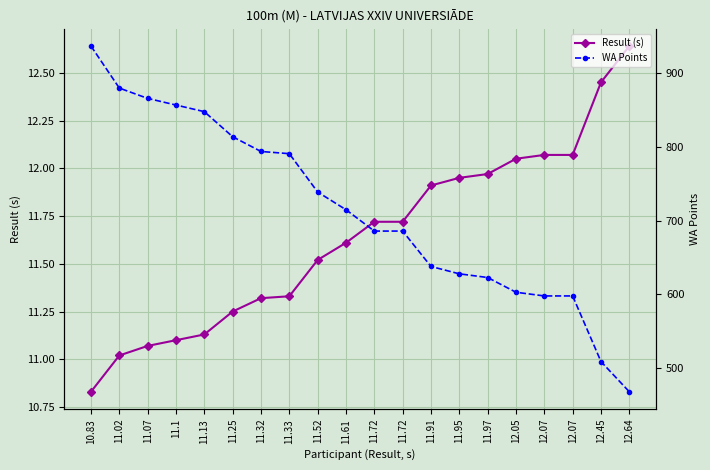

Which series has the largest range (max minus min)?

WA Points